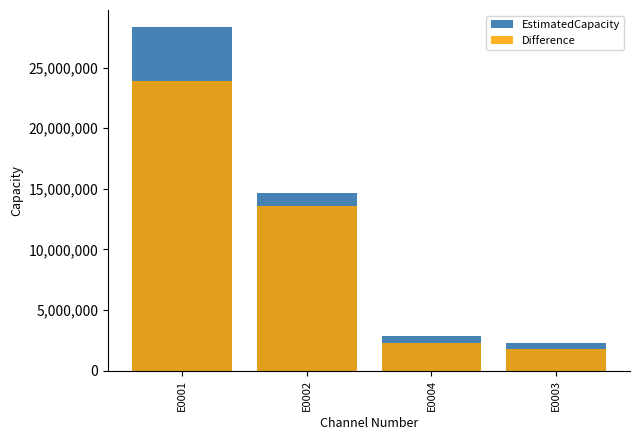

Is the value of EstimatedCapacity at E0002 greater than the value of Difference at E0002?

Yes